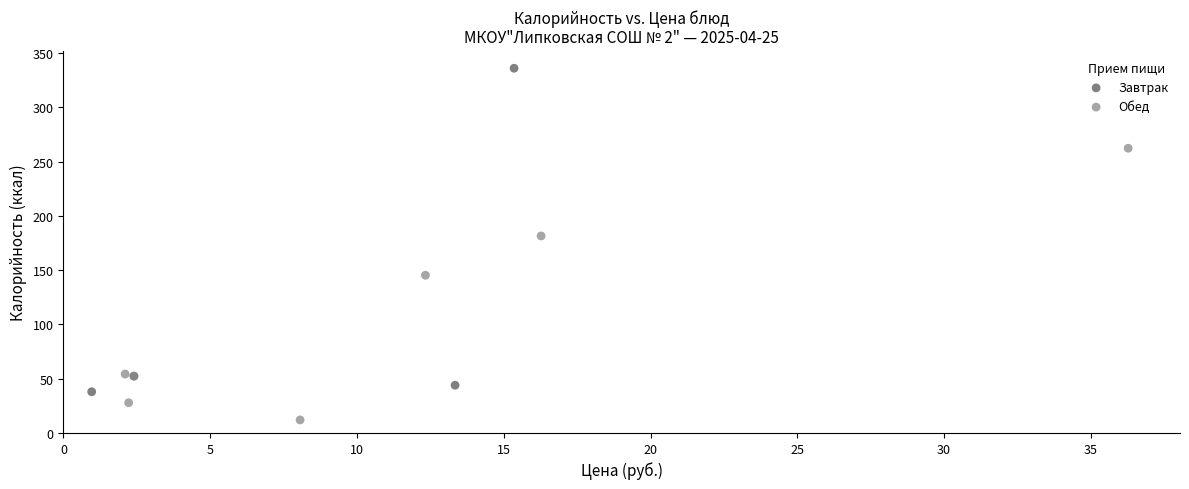

Which series reaches the minimum Y coordinate?

Обед